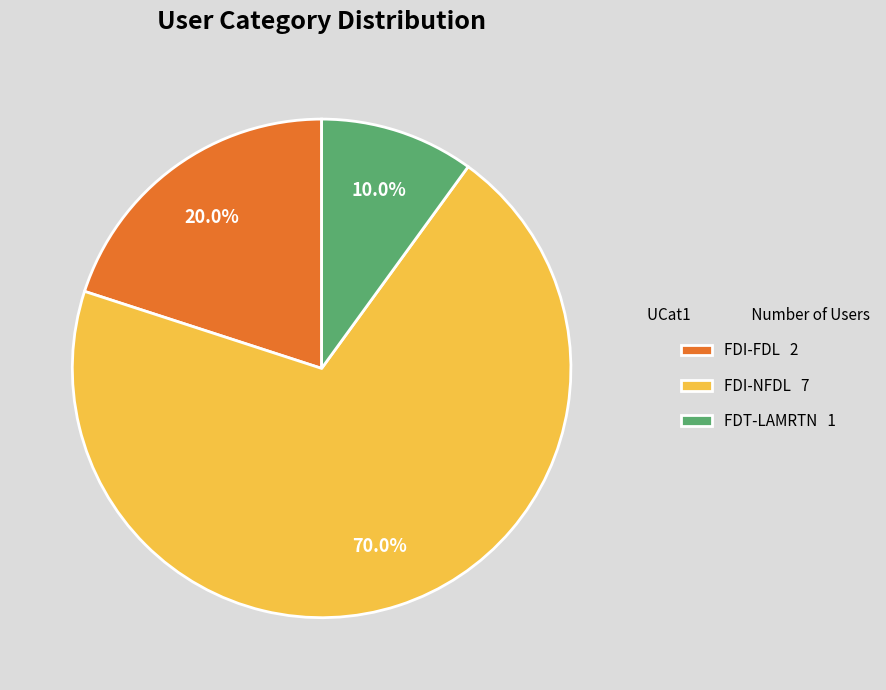

What is the largest slice in the pie chart?

FDI-NFDL